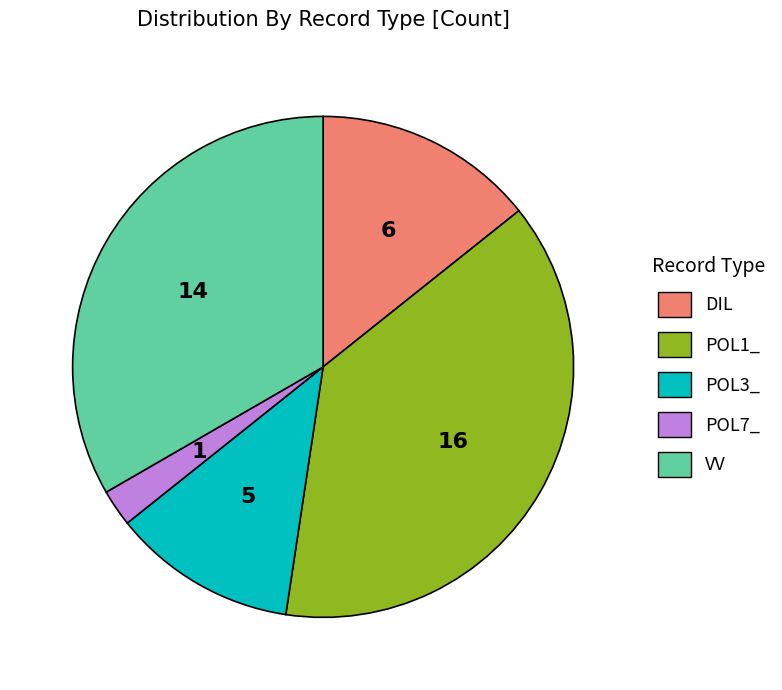

The VV slice represents 20% of the pie. True or false?

False